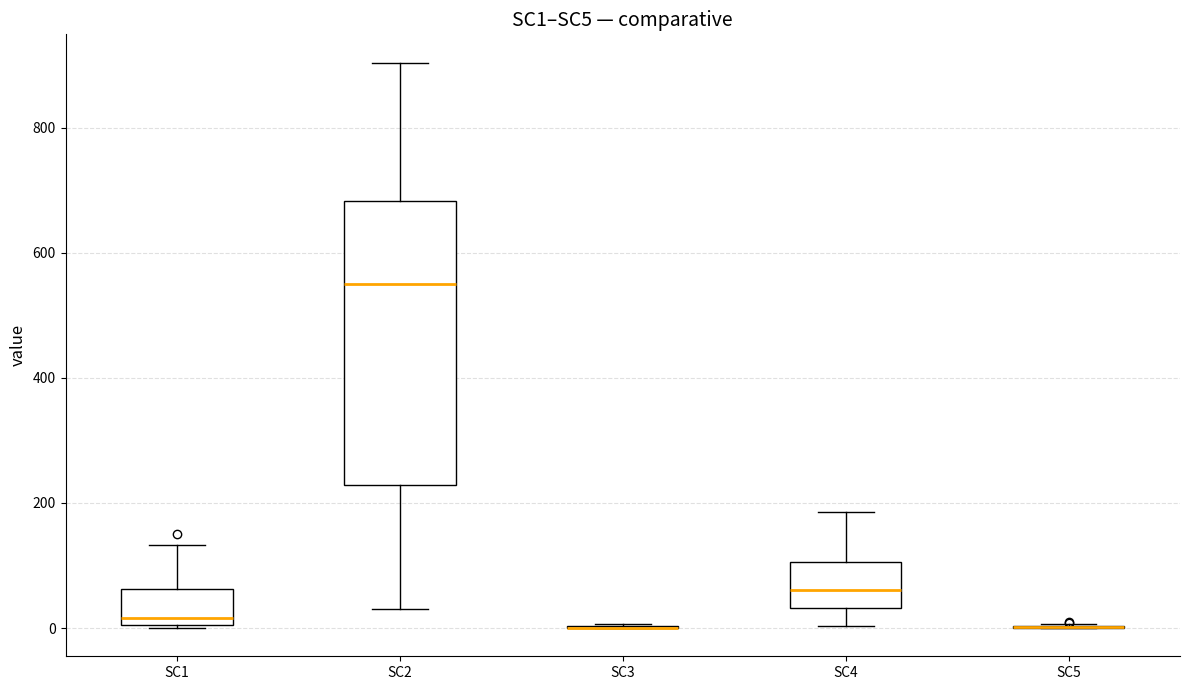

Reading left to right, read every box against the y-axis: the position of its median line, the range the box covers, and the ends of its whiskers. The values are not printed on the chart, so give them approximately, as read against the axis.

SC1: median 20, box 0 to 60, whiskers 0 to 140
SC2: median 540, box 220 to 680, whiskers 40 to 900
SC3: box collapsed to a line at 0, whiskers 0 to 0
SC4: median 60, box 40 to 100, whiskers 0 to 180
SC5: box collapsed to a line at 0, whiskers 0 to 0